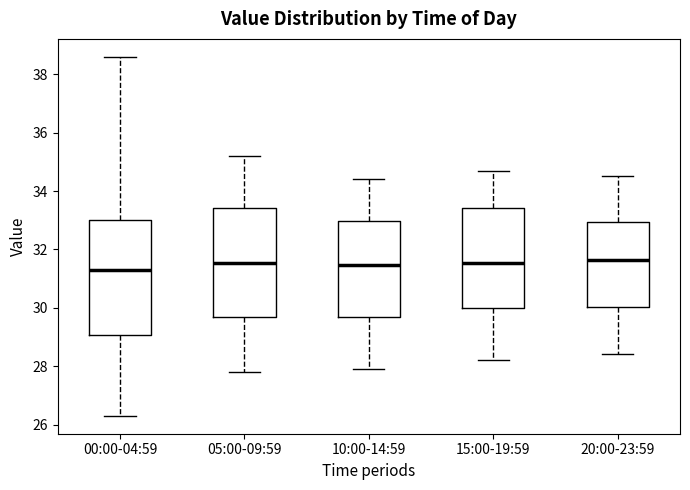

Where does the lower whisker of the box for 00:00-04:59 end on the y-axis? The values are not printed on the chart, so give them approximately, as read against the axis.

26.4